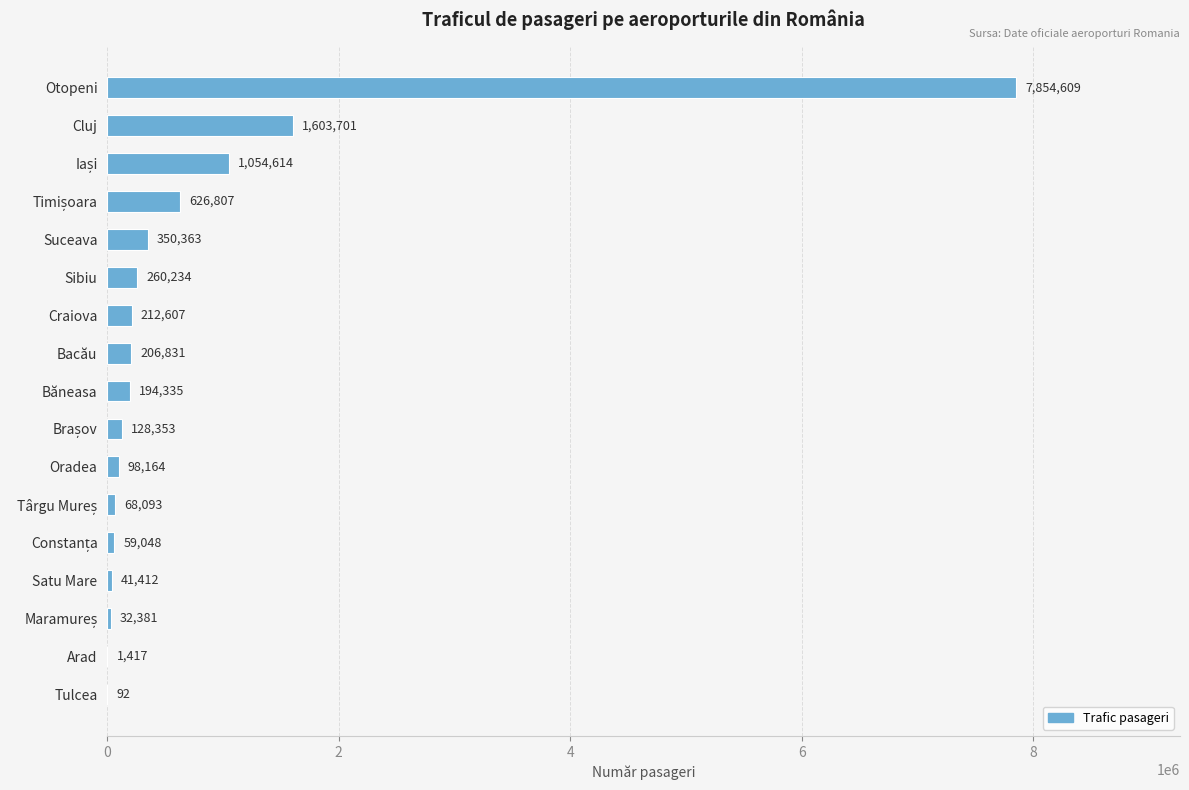

Is it true that the value at Băneasa is 194335?

True